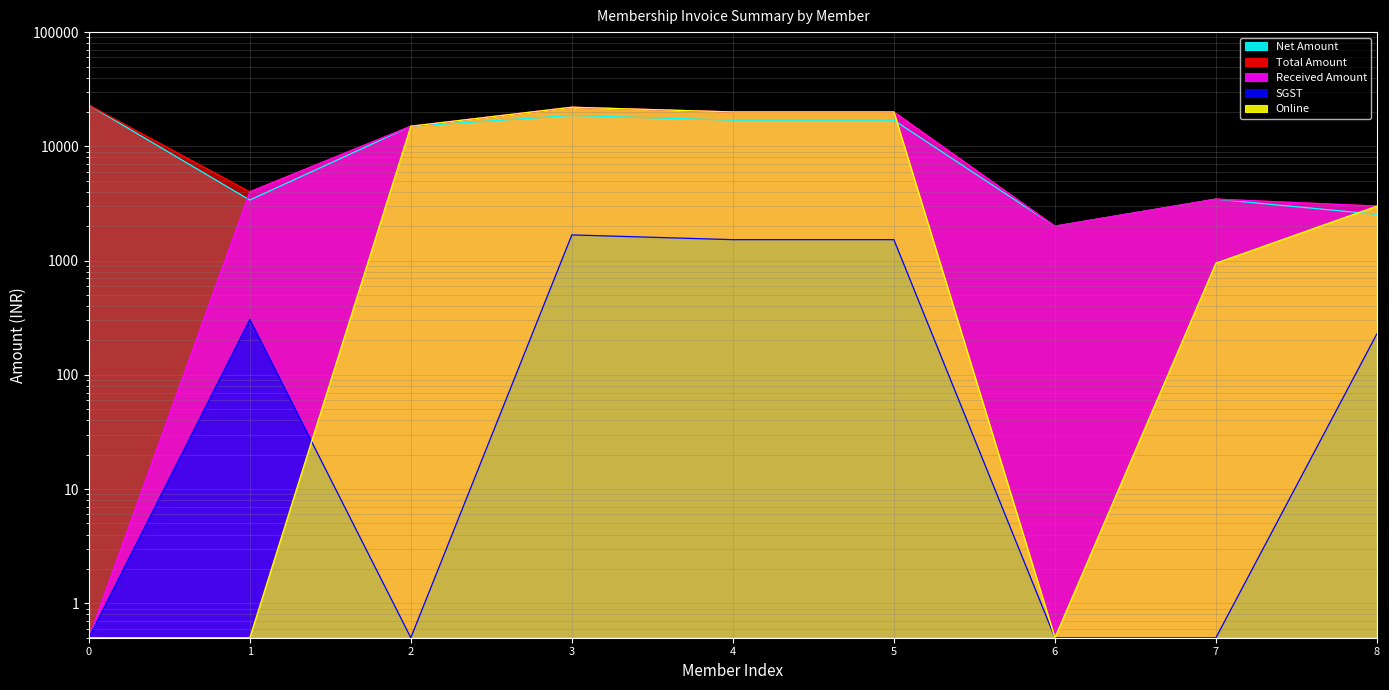

True or false: SGST has more than 2 points higher than both neighbors.

False